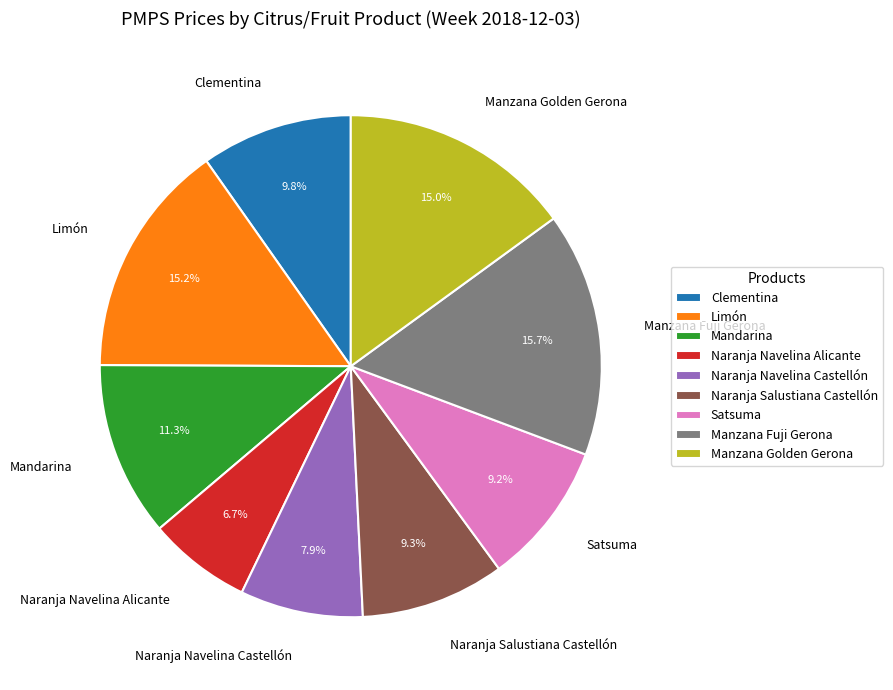

To the nearest percent, what is the combined percentage of Naranja Navelina Castellón and Limón?

23%